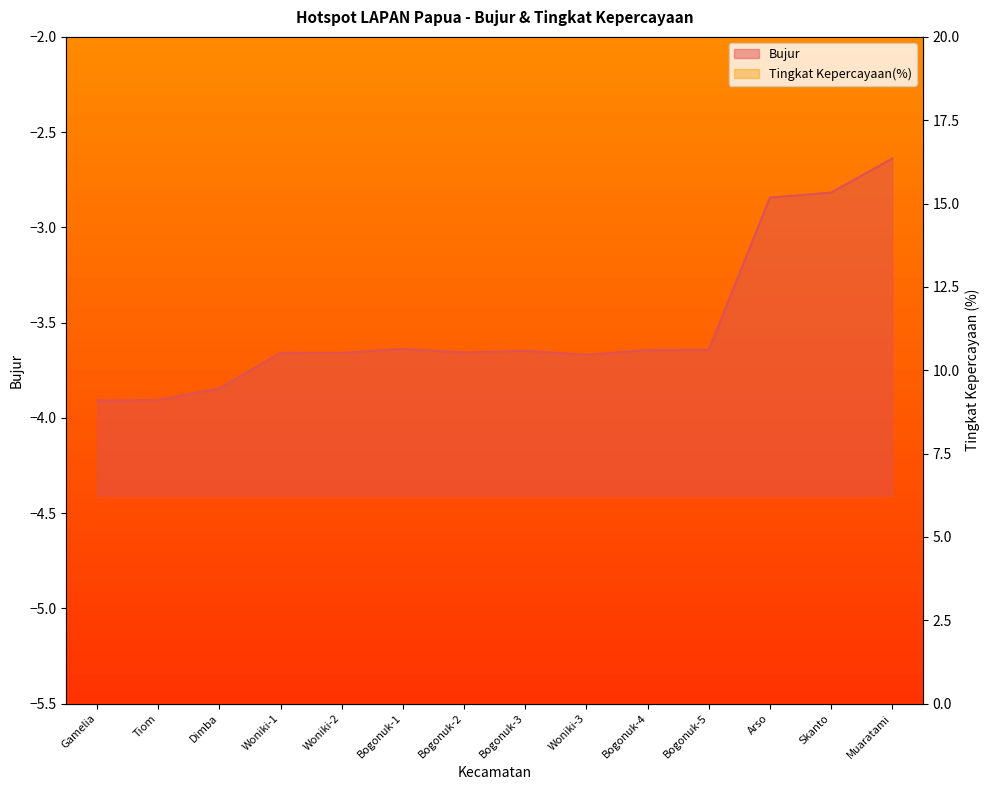

Reading left to right, what are all the values shown in this chart?

Gamelia=-3.9	Tiom=-3.9	Dimba=-3.8	Woniki-1=-3.7	Woniki-2=-3.7	Bogonuk-1=-3.6	Bogonuk-2=-3.7	Bogonuk-3=-3.6	Woniki-3=-3.7	Bogonuk-4=-3.6	Bogonuk-5=-3.6	Arso=-2.8	Skanto=-2.8	Muaratami=-2.6